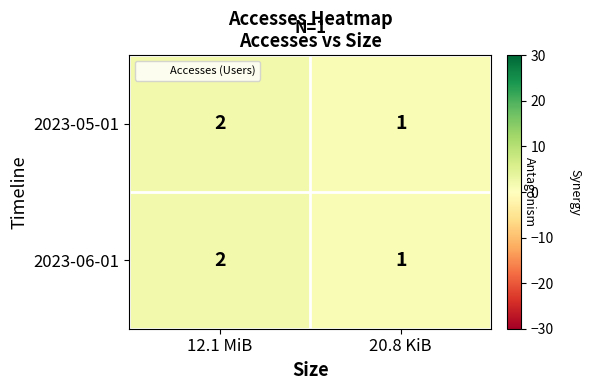

Is it true that 2023-06-01 equals 1 at 20.8 KiB?

True